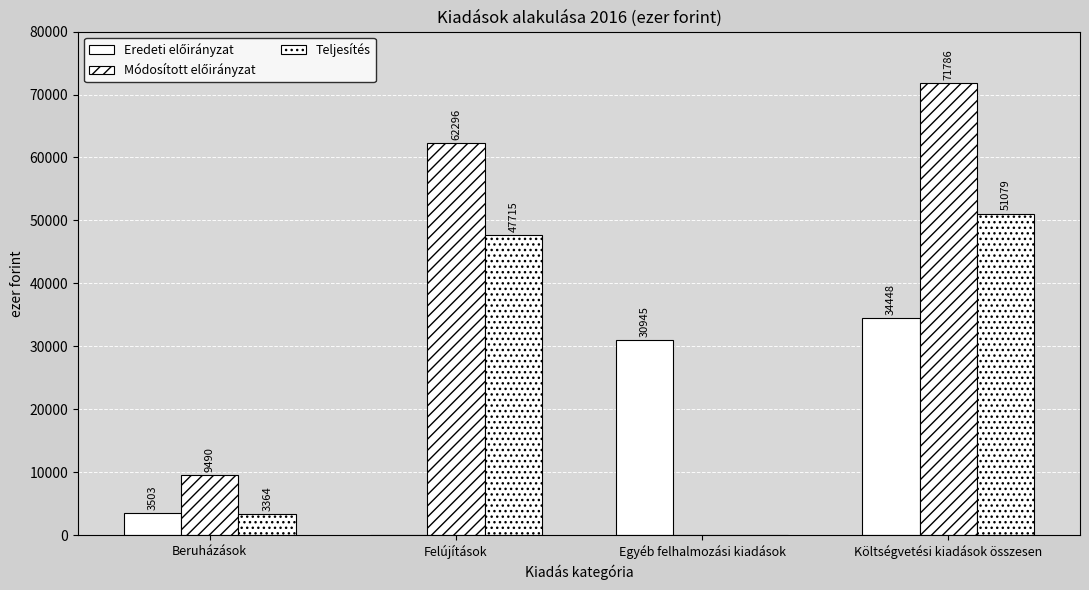

List the labels in order of Teljesítés value, largest first.

Költségvetési kiadások összesen, Felújítások, Beruházások, Egyéb felhalmozási kiadások